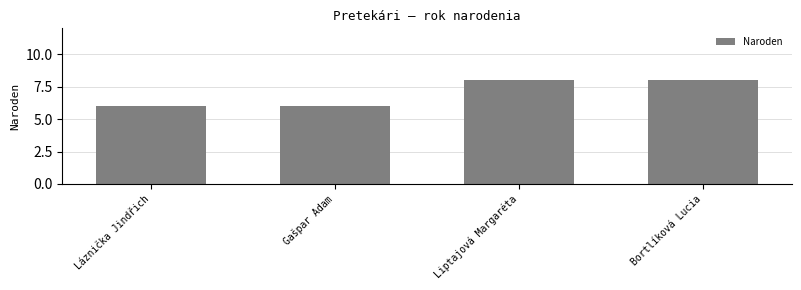

What is the smallest value displayed?

6